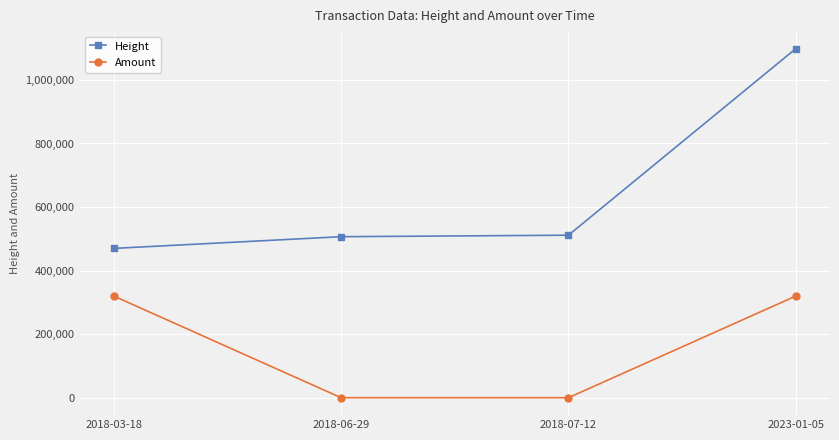

Which series changed the most between 2018-03-18 and 2018-07-12?

Amount